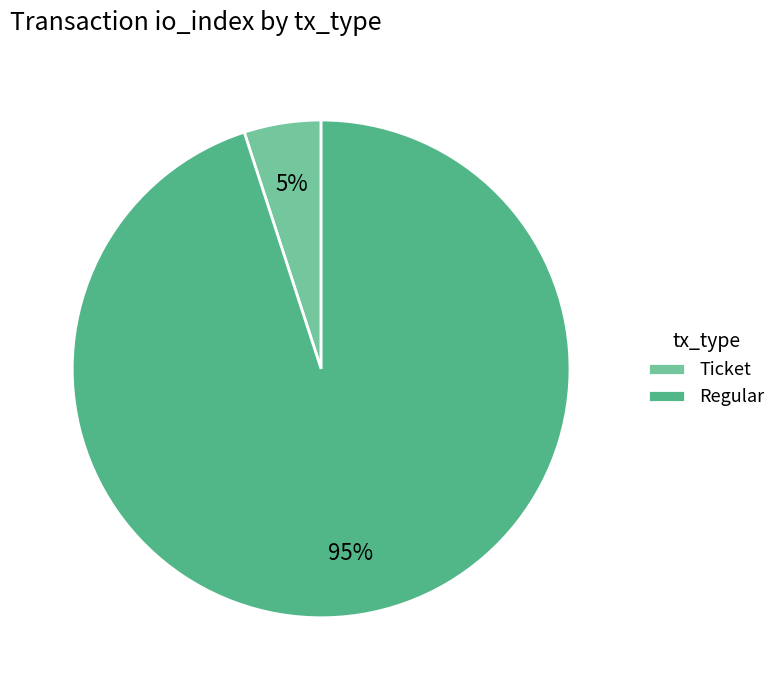

Do Ticket and Regular together represent more than half of the pie?

Yes